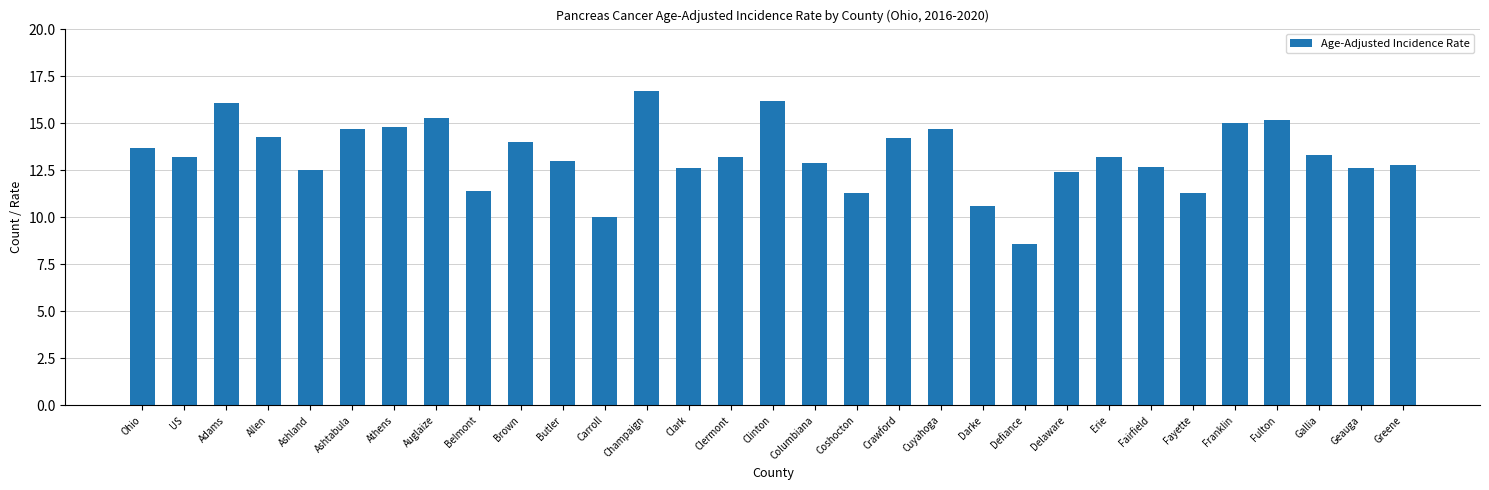

What is the smallest value displayed?

8.6